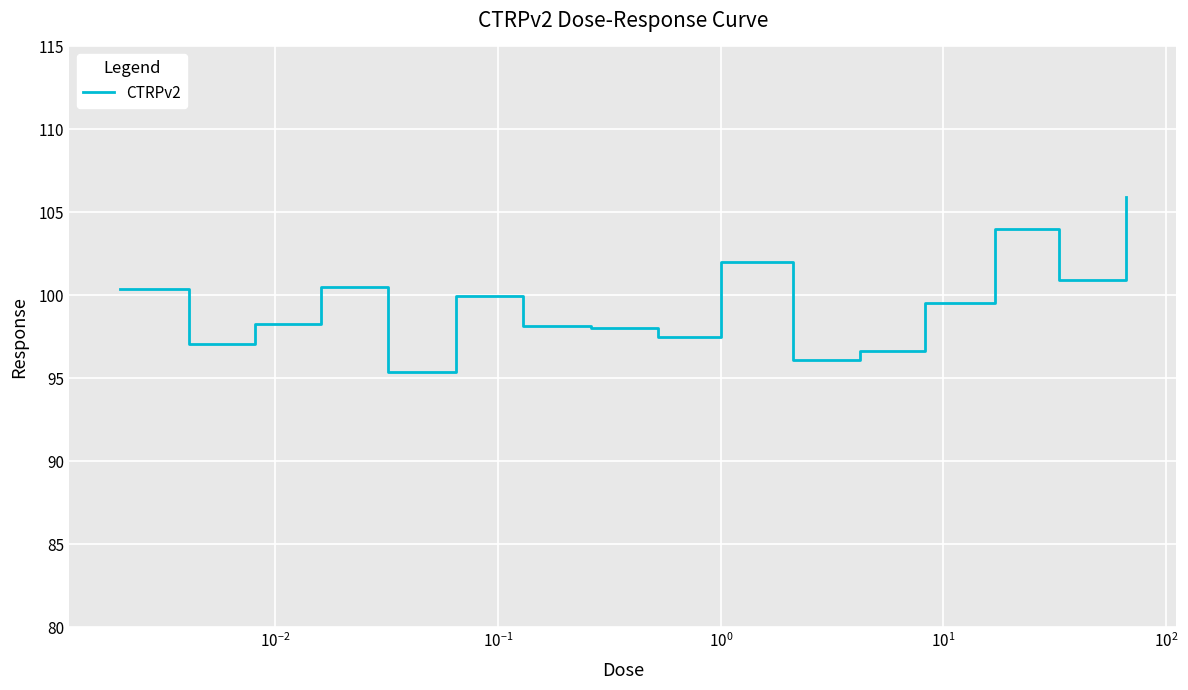

What is the maximum value shown in the chart?

105.9